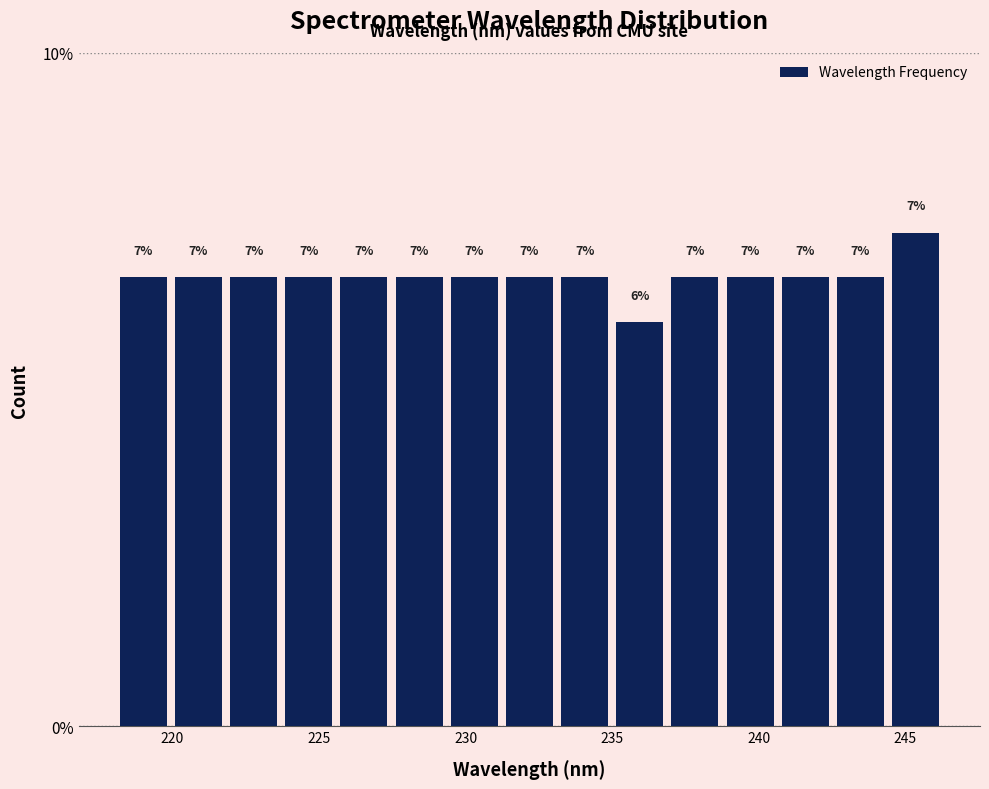

Around what value on the x-axis is the tallest bar? Give the approximate position of its centre, as read against the axis.

245.5